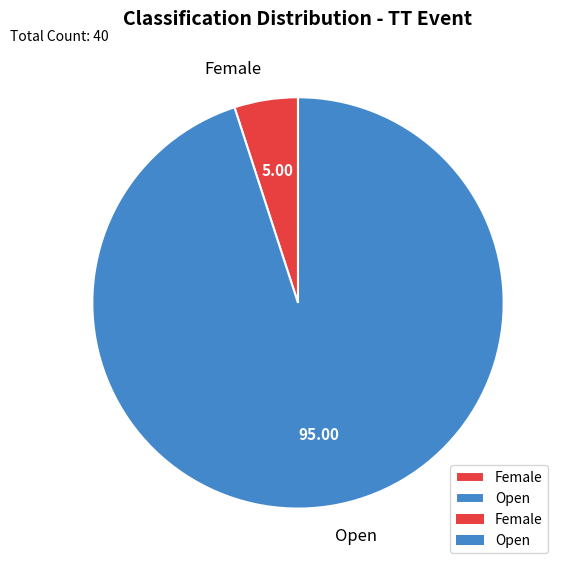

Which slice represents more than half of the pie?

Open